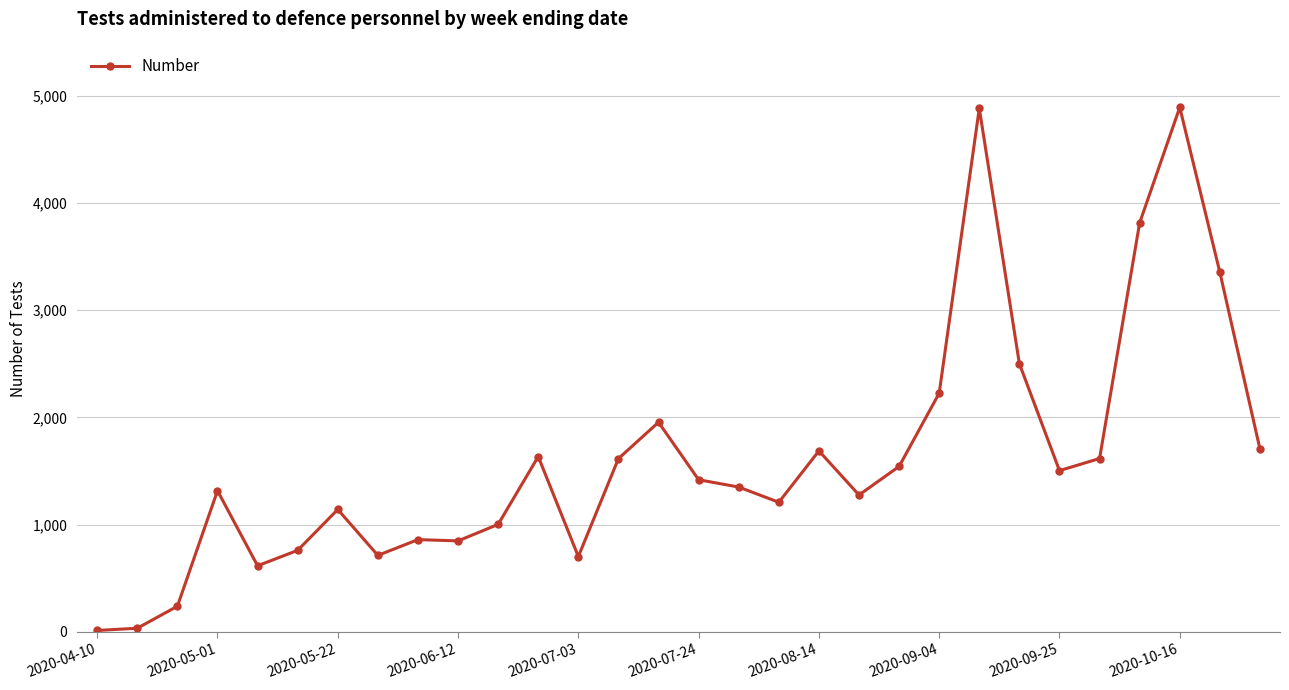

What is the average value?

1615